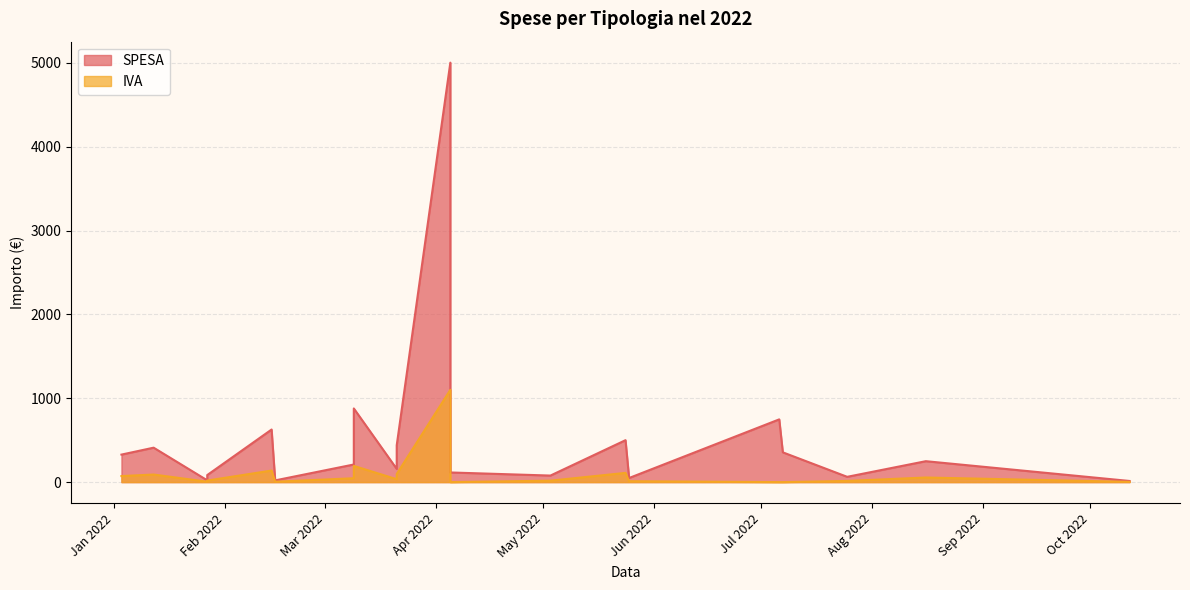

True or false: IVA and SPESA intersect in this chart.

False